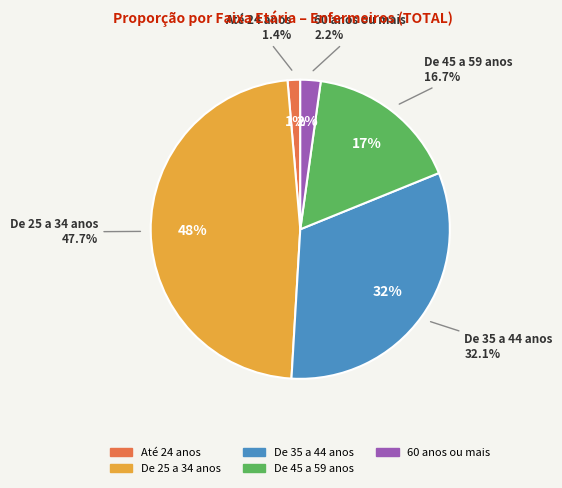

Rank the categories by value from lowest to highest.

Até 24 anos, 60 anos ou mais, De 45 a 59 anos, De 35 a 44 anos, De 25 a 34 anos